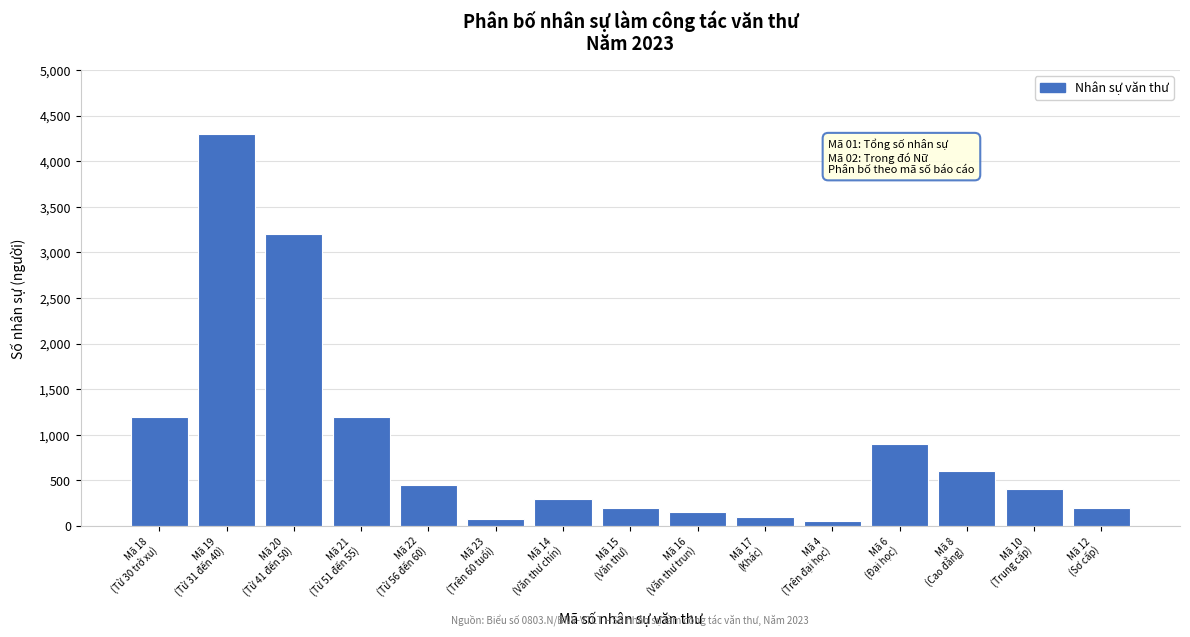

Reading left to right, extract all data points from this chart.

1200	4300	3200	1200	450	80	300	200	150	100	50	900	600	400	200